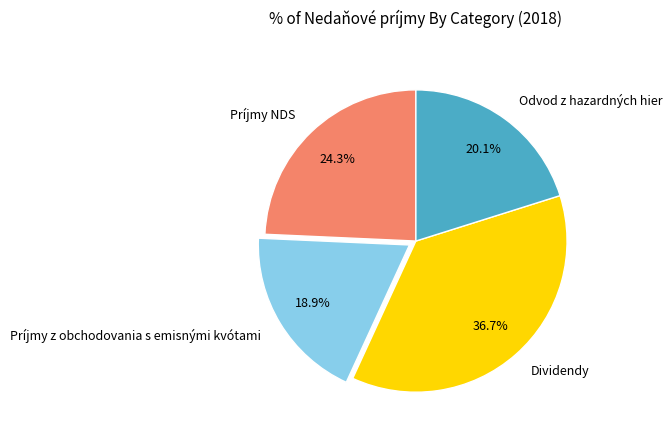

How many slices are in this pie chart?

4